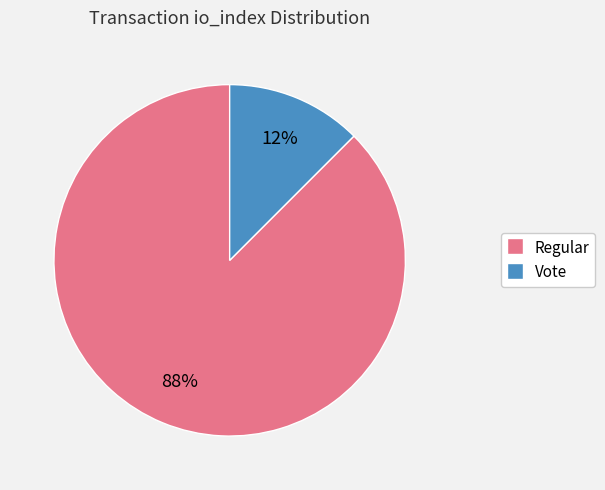

To the nearest percent, what is the average slice percentage?

50%